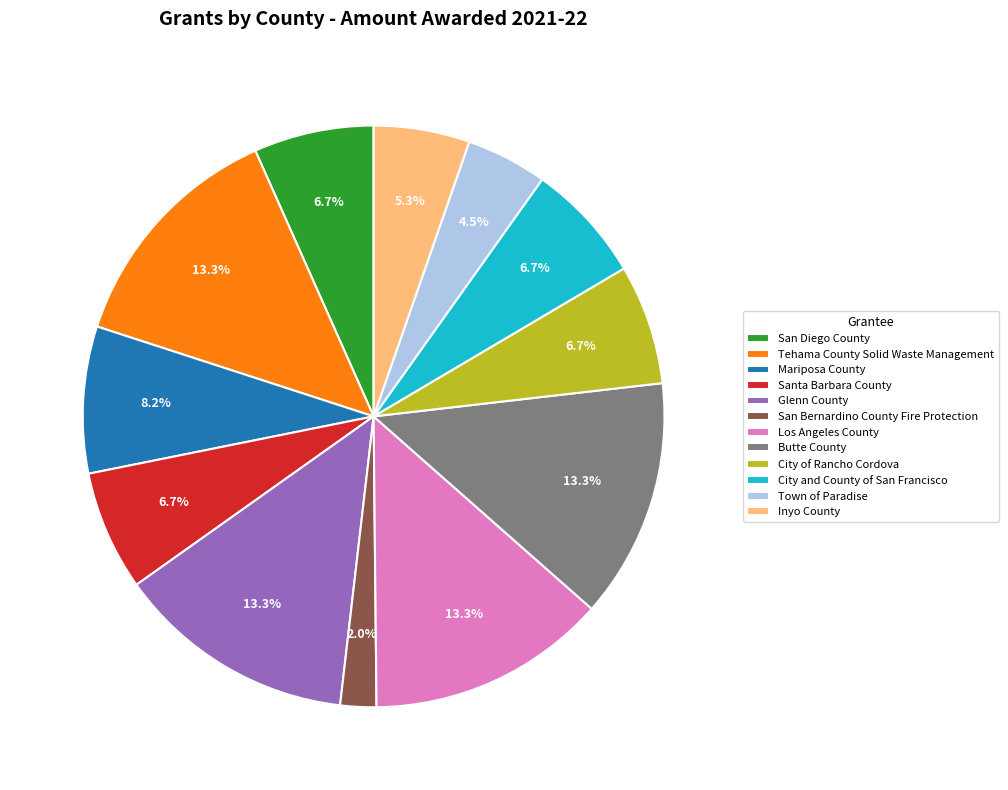

How many slices are in this pie chart?

12